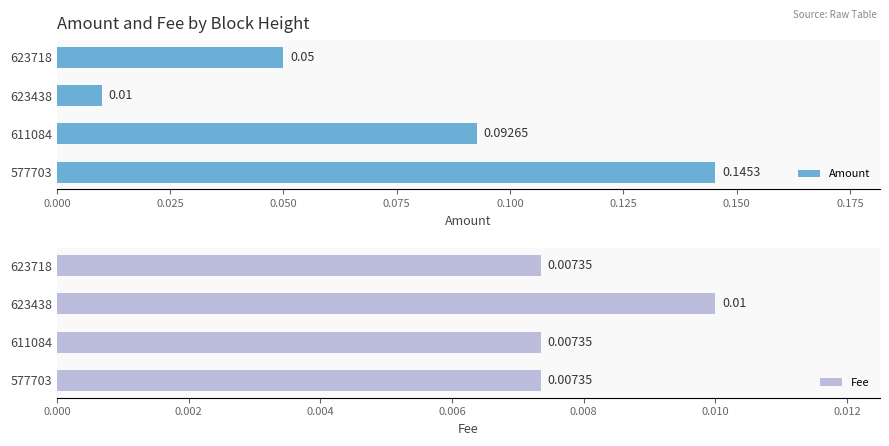

Rank the categories by Amount value from lowest to highest.

623438, 623718, 611084, 577703